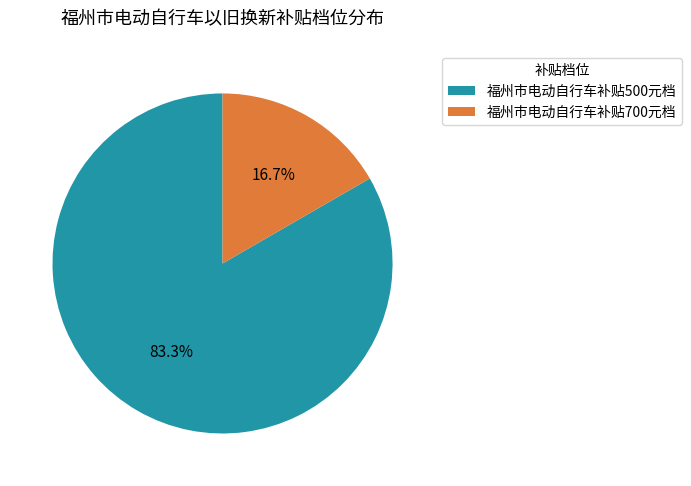

What percentage is the 福州市电动自行车补贴500元档 slice, to the nearest percent?

83%